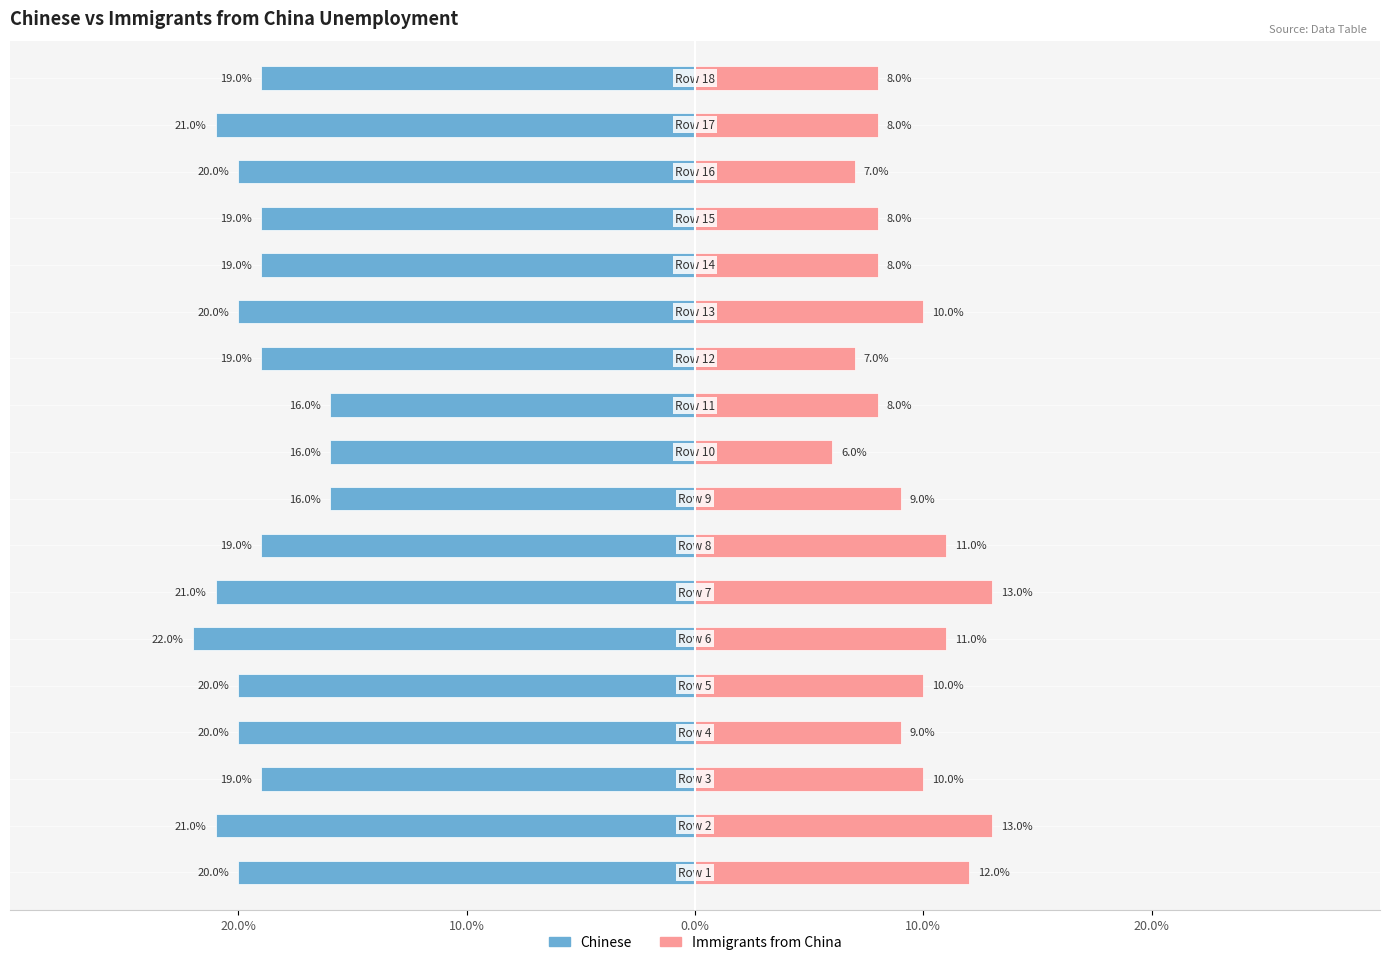

What is the label of the 14th bar from the right?

20.0%